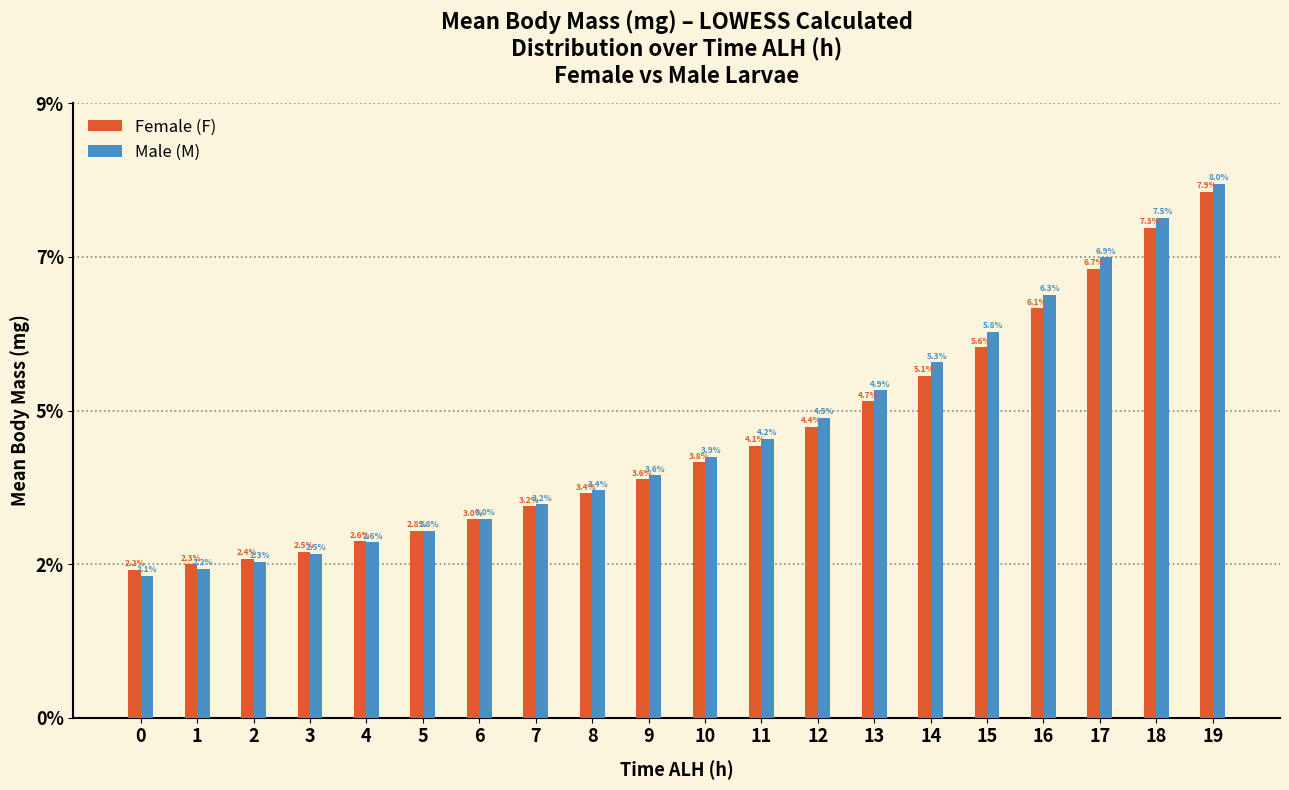

What are all the series names shown in the legend?

Female (F), Male (M)